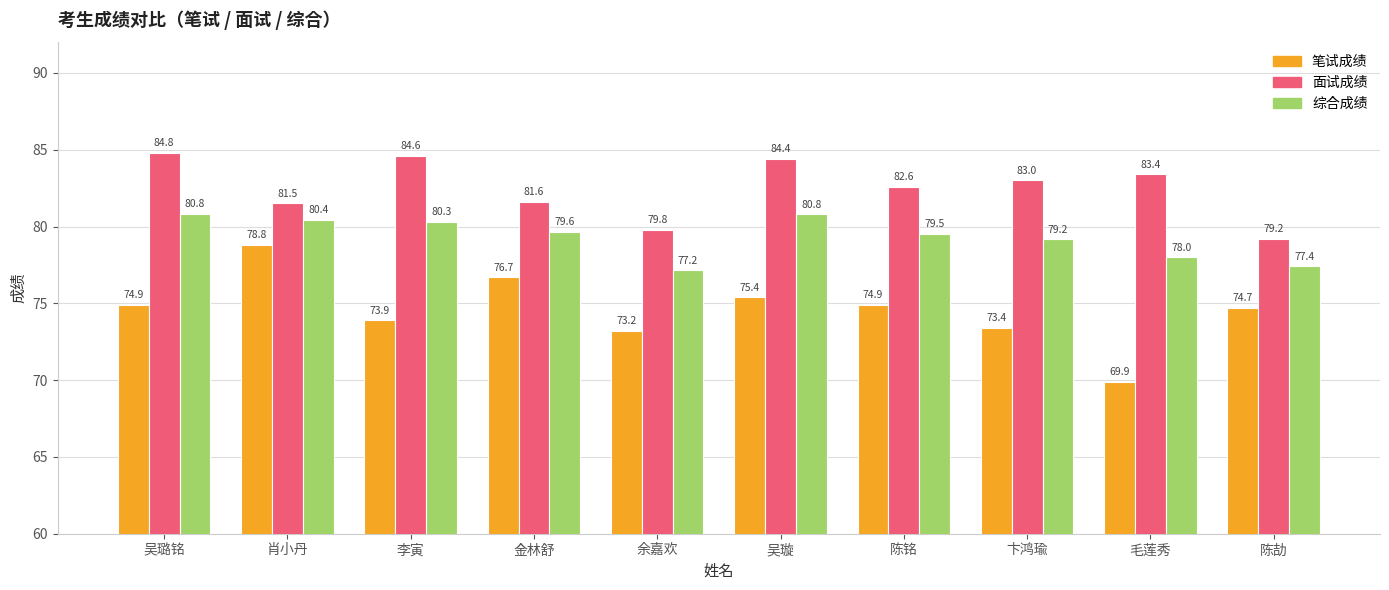

Is the value of 面试成绩 at 李寅 greater than the value of 笔试成绩 at 陈劼?

Yes